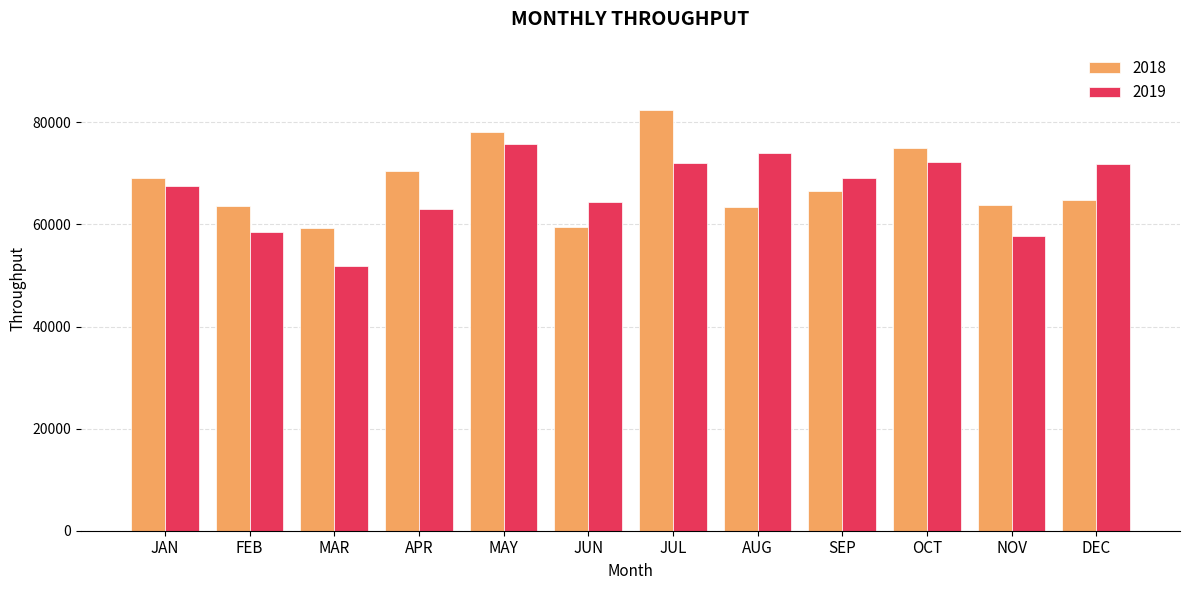

How many categories are shown in the chart?

12